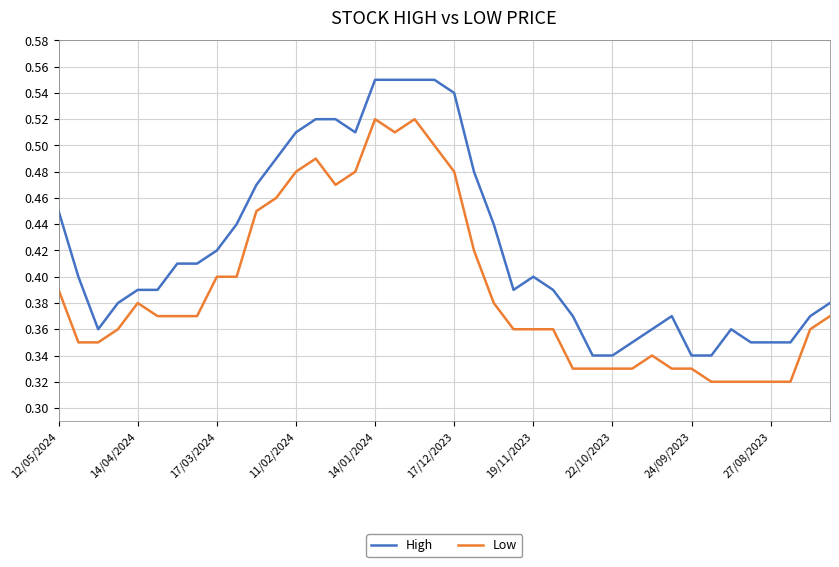

True or false: High and Low cross at least once.

False